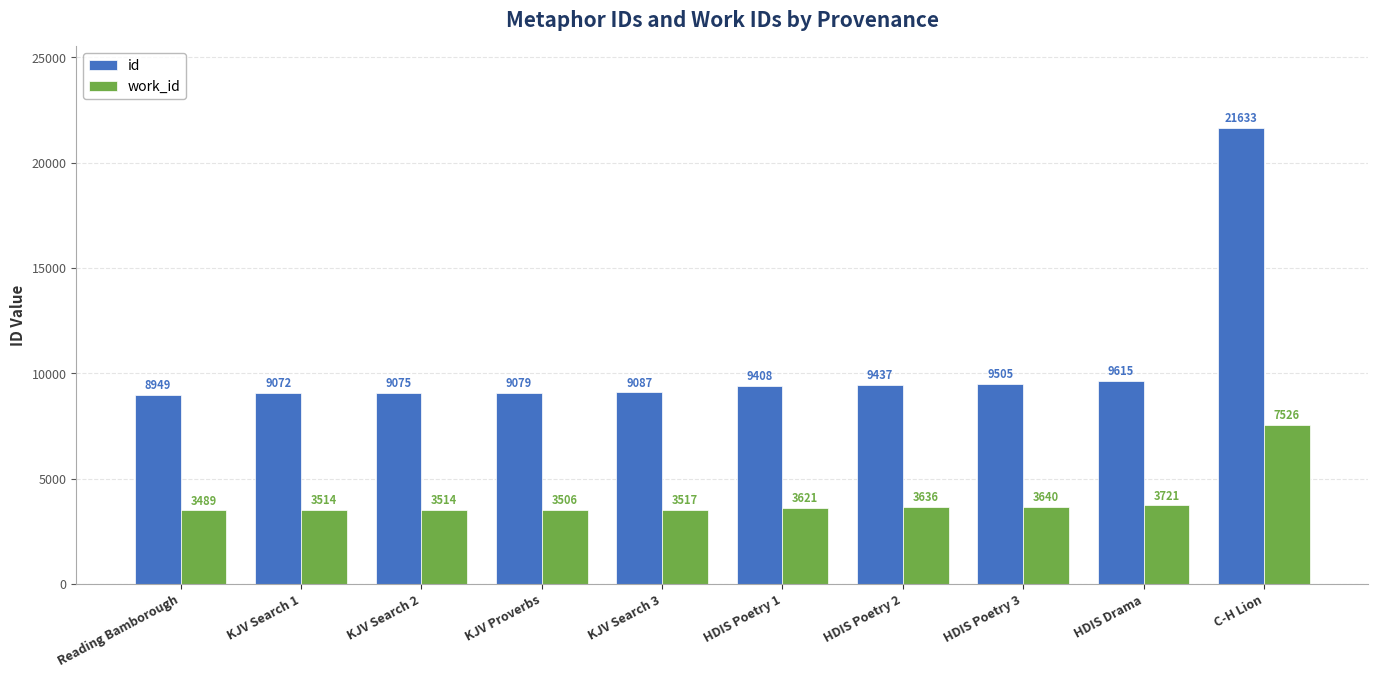

Rank the series by their maximum value, from lowest to highest.

work_id, id